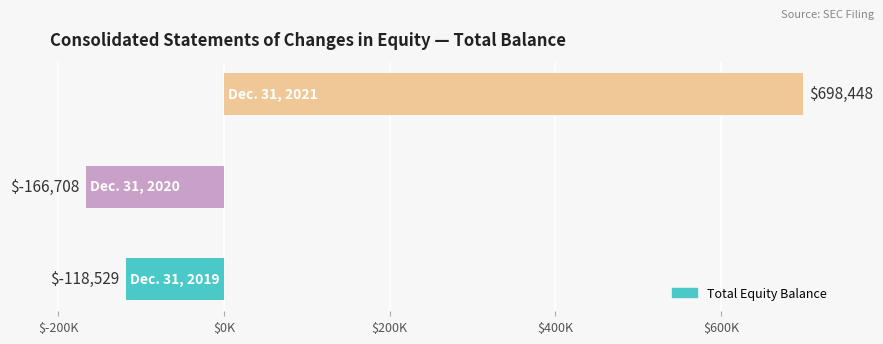

Does the chart contain any negative values?

Yes